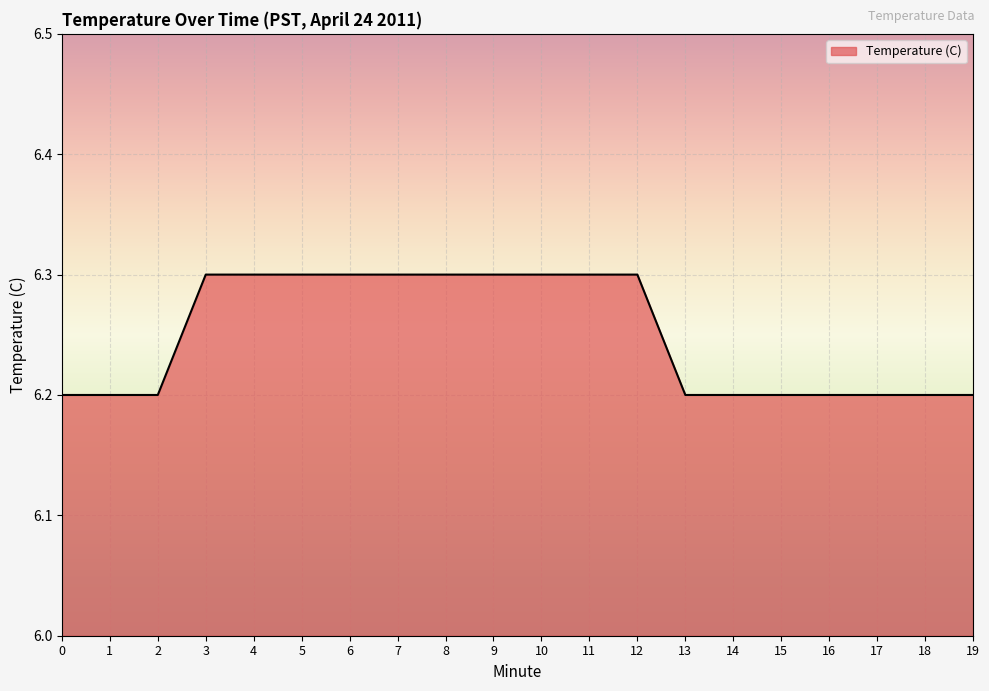

Reading right to left, list all the values displayed in this chart.

19=6.2	18=6.2	17=6.2	16=6.2	15=6.2	14=6.2	13=6.2	12=6.3	11=6.3	10=6.3	9=6.3	8=6.3	7=6.3	6=6.3	5=6.3	4=6.3	3=6.3	2=6.2	1=6.2	0=6.2